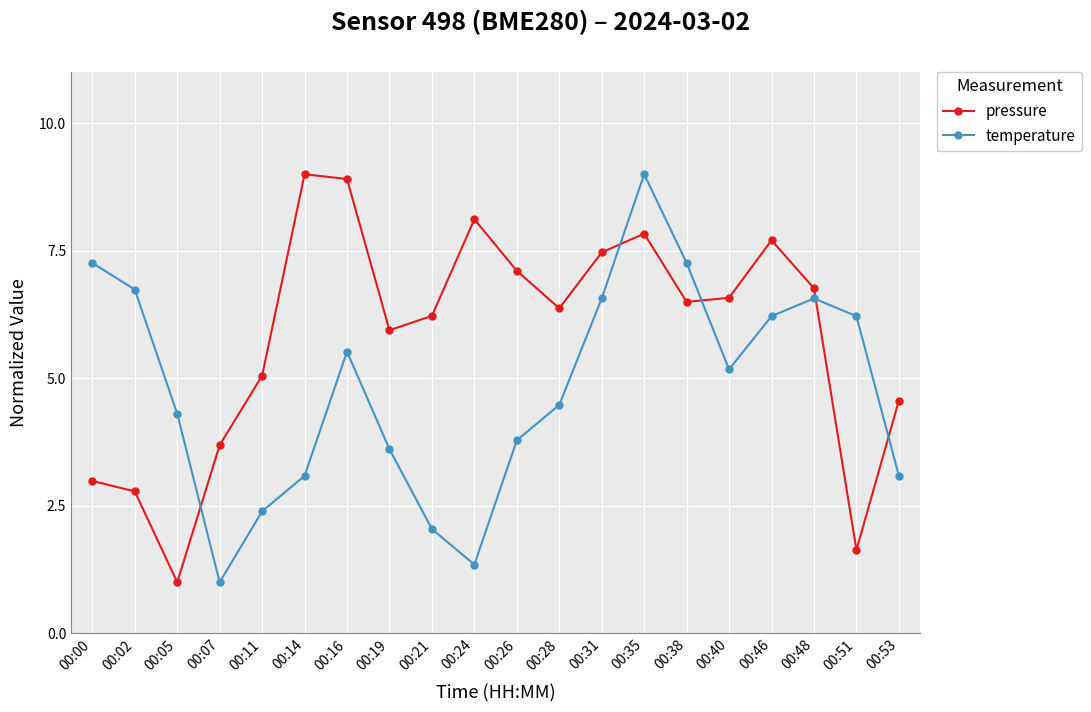

What is the minimum value for temperature?

1.0